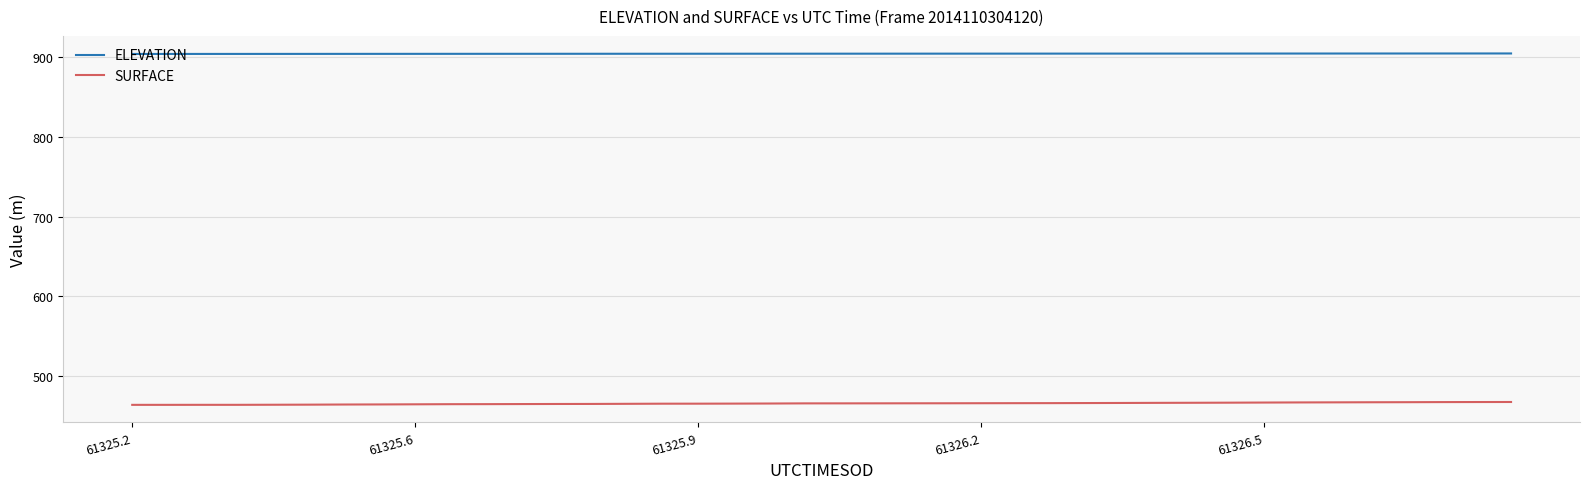

True or false: ELEVATION and SURFACE intersect in this chart.

False